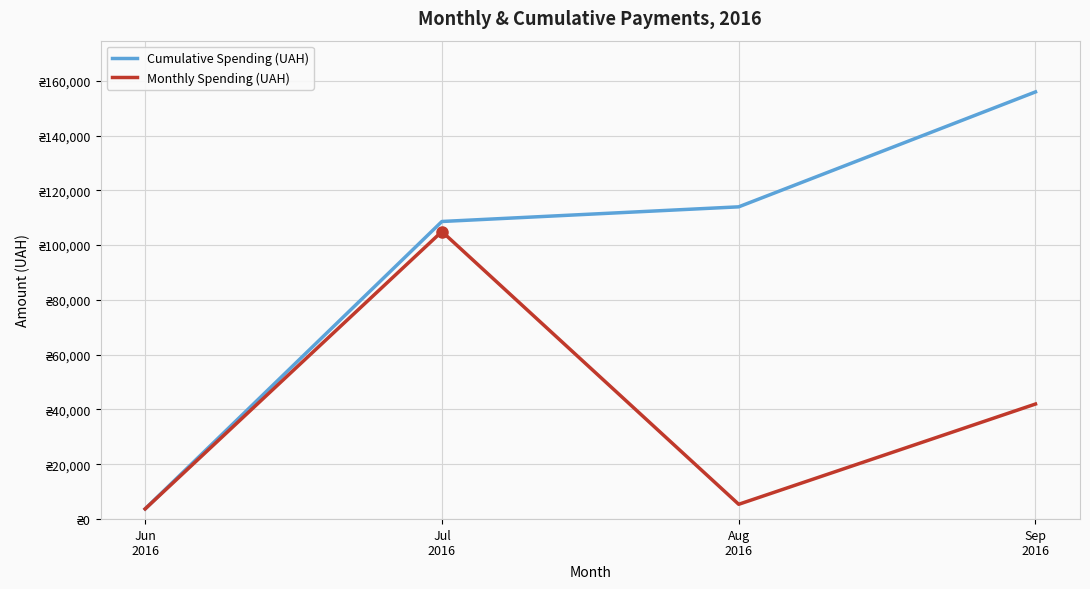

True or false: Cumulative Spending (UAH) has more than 2 interior local peaks.

False